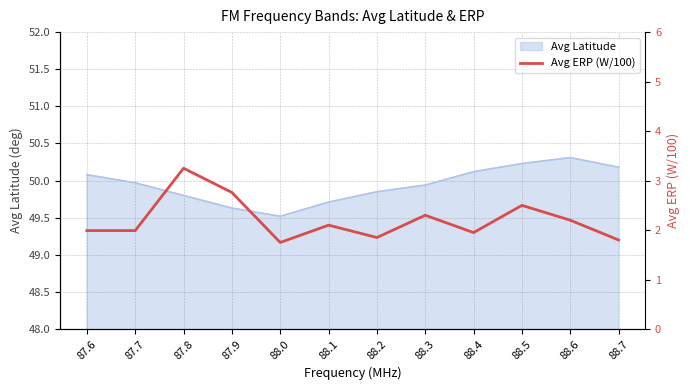

Count the number of categories in the chart.

12